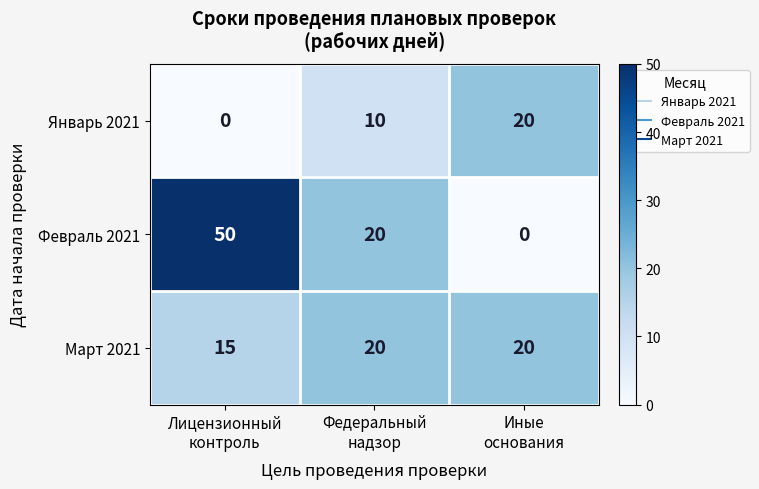

List the series in order of their overall mean, lowest first.

Январь 2021, Март 2021, Февраль 2021